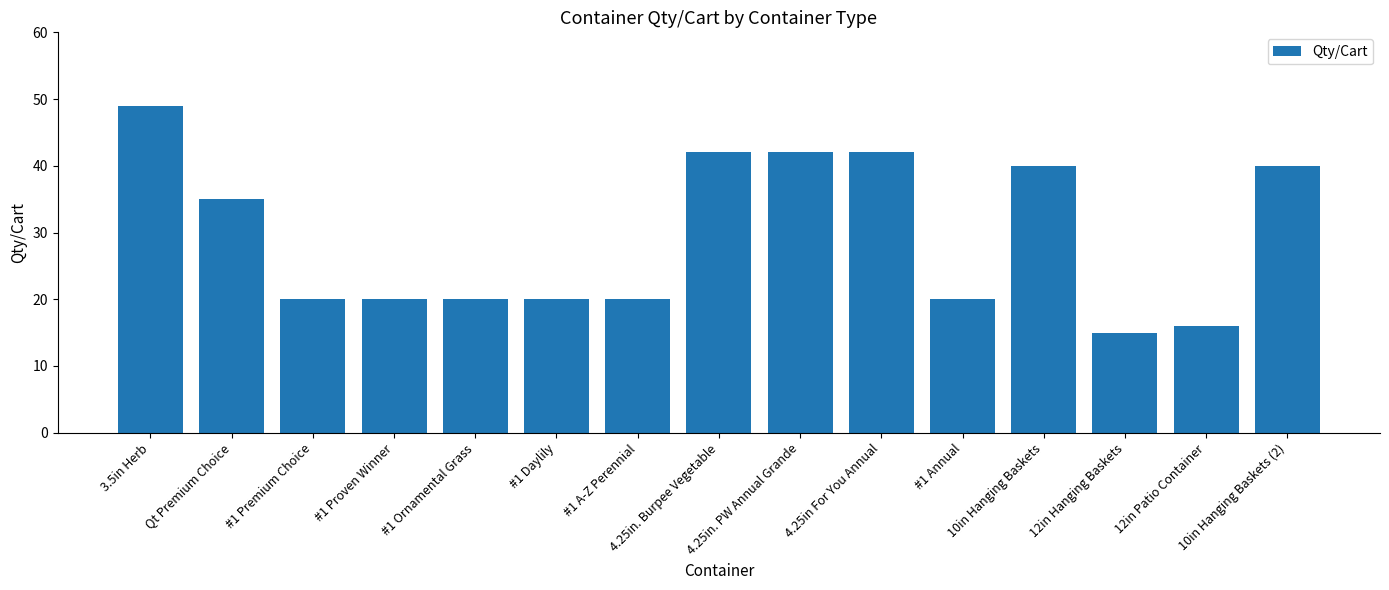

Reading left to right, transcribe all the data shown in this chart.

49	35	20	20	20	20	20	42	42	42	20	40	15	16	40